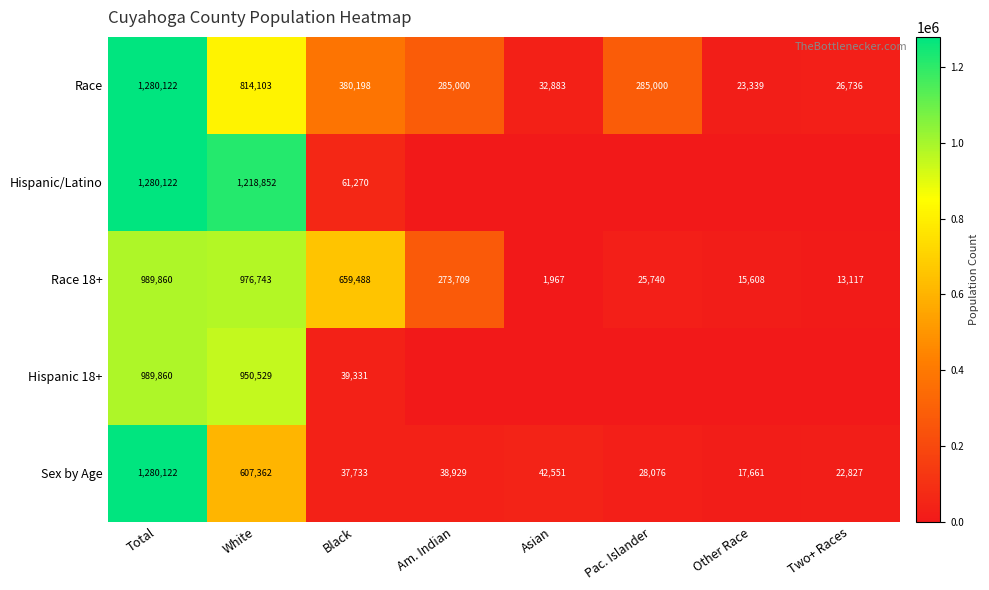

At Black, list the series in order from largest to smallest.

Race 18+, Race, Hispanic/Latino, Hispanic 18+, Sex by Age